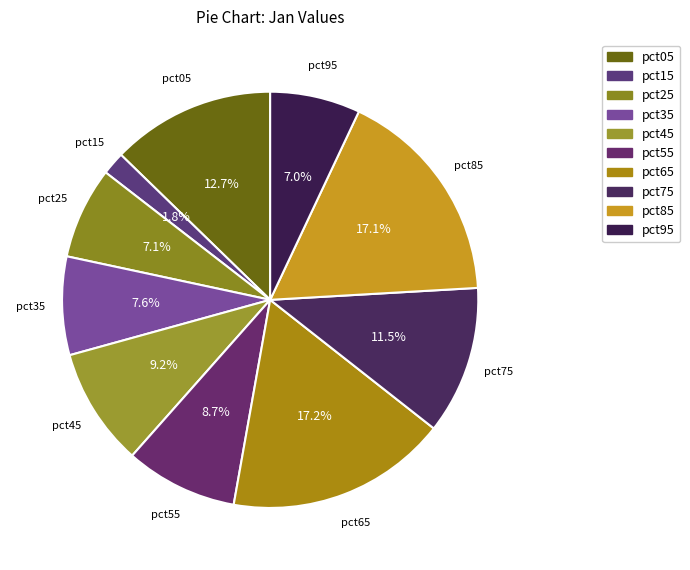

To the nearest percent, what is the average slice percentage?

10%